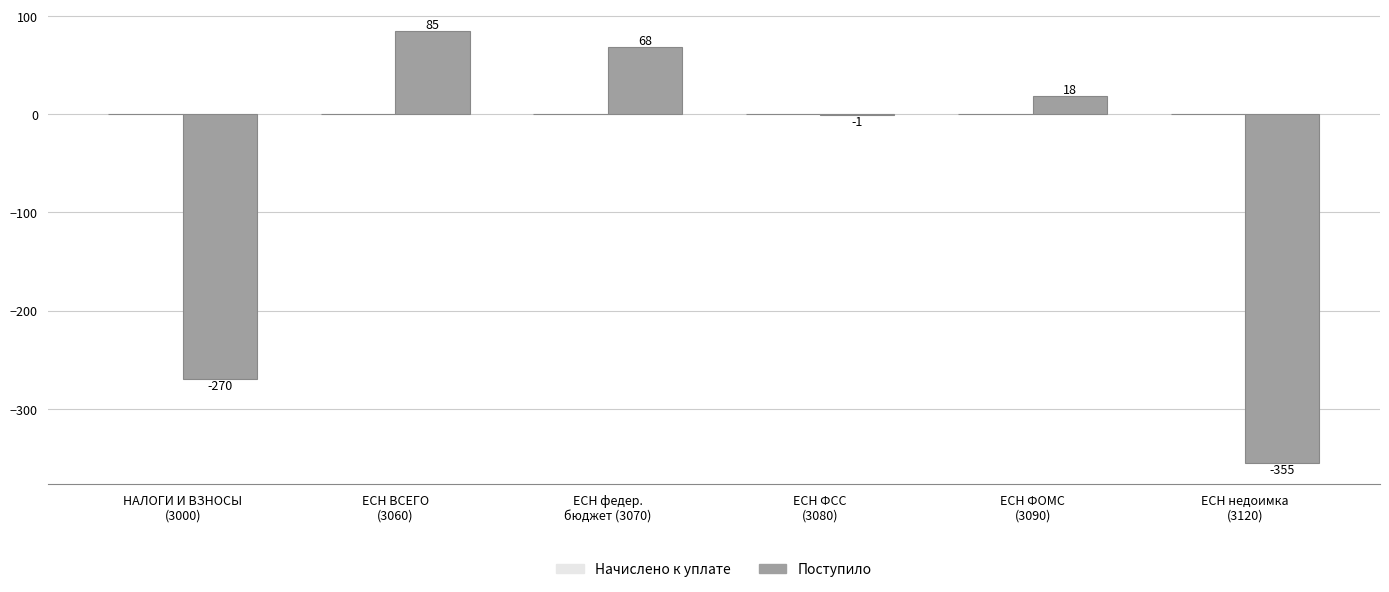

What is the sum of all values?

-455